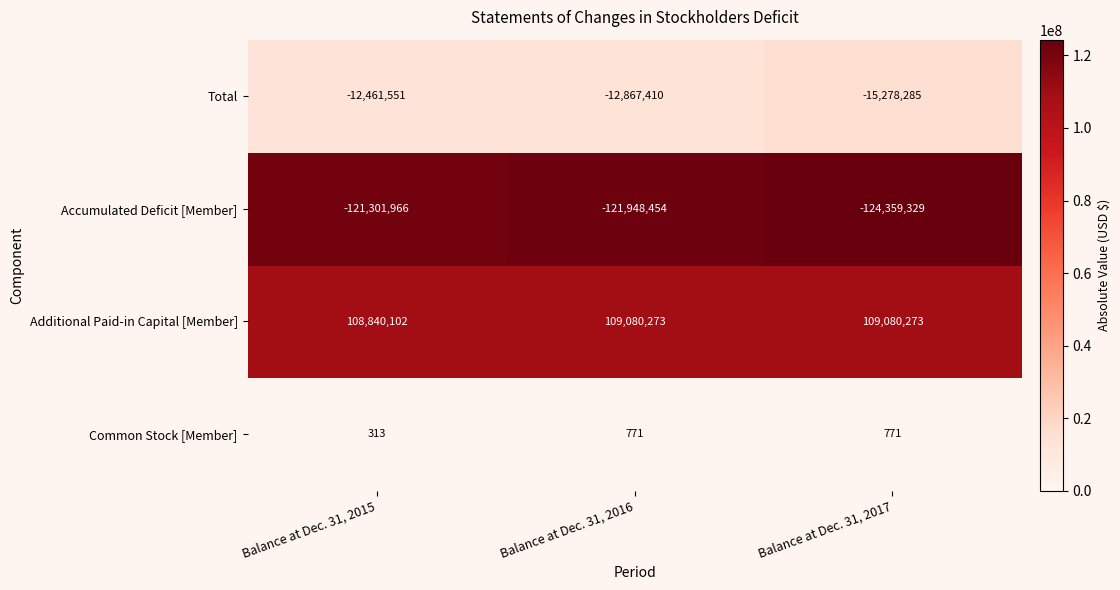

List the series in order of their peak value, lowest first.

Accumulated Deficit [Member], Total, Common Stock [Member], Additional Paid-in Capital [Member]